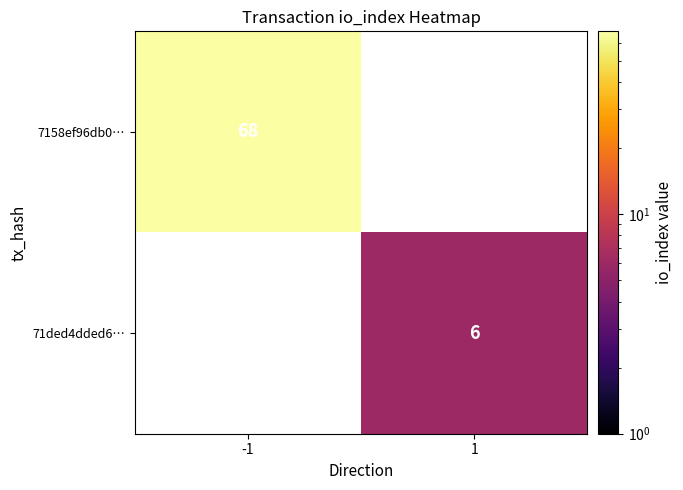

The value of 7158ef96db0… at -1 is 121. True or false?

False